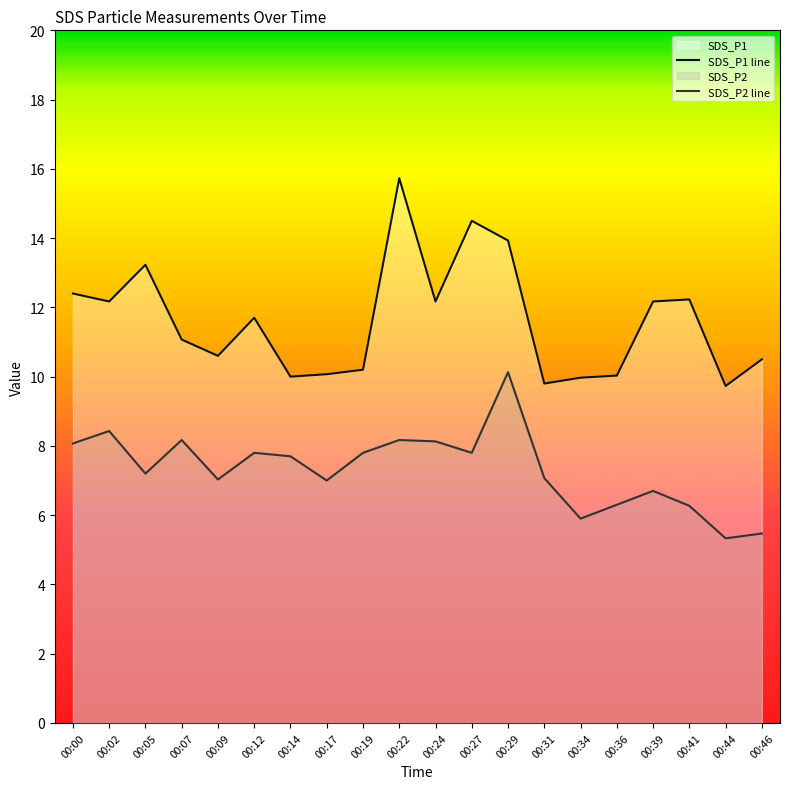

Which series has the largest total across all categories?

SDS_P1 line